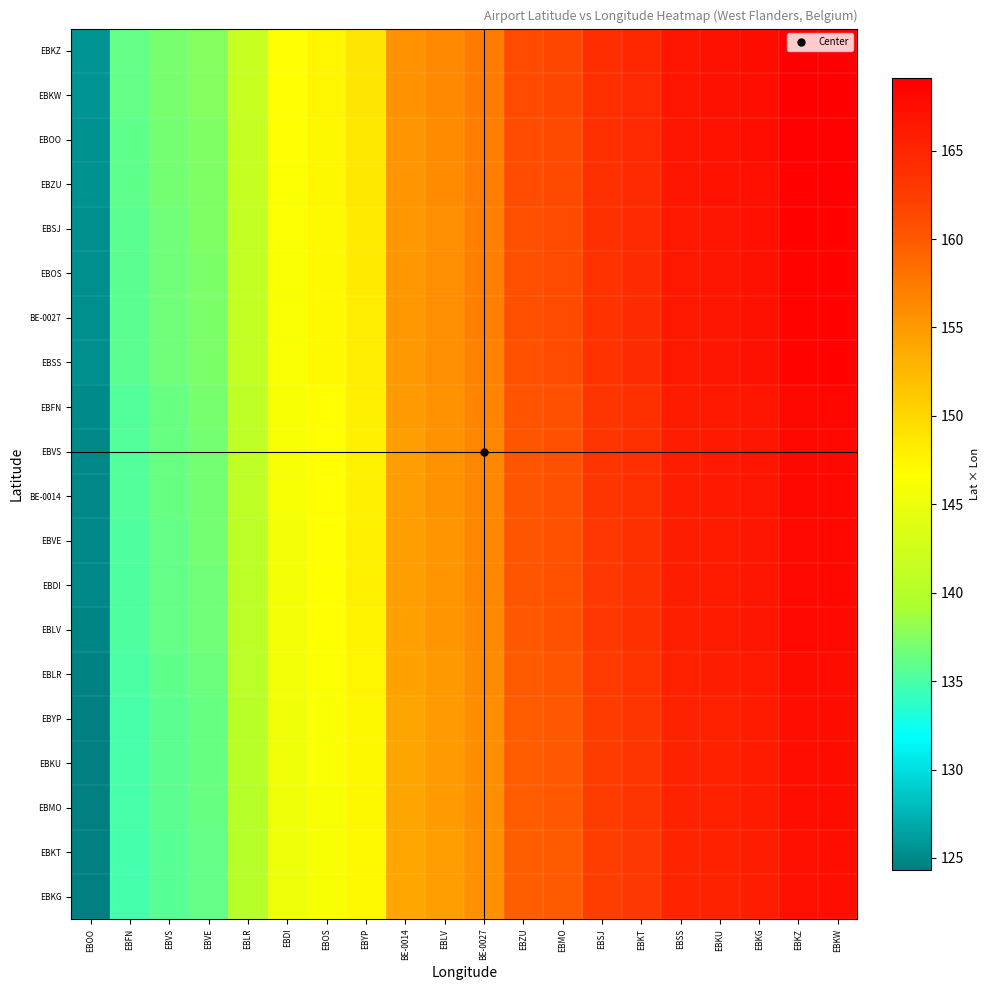

What is the difference between the highest and lowest values at EBKG?

1.7